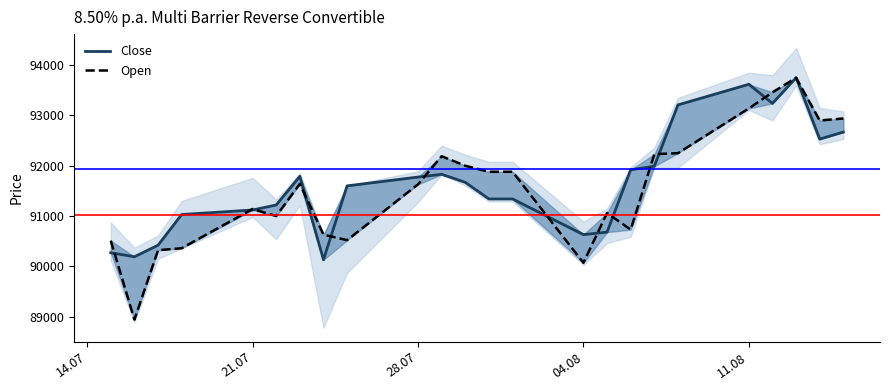

Is it true that Close equals 136992 at 28.07?

False